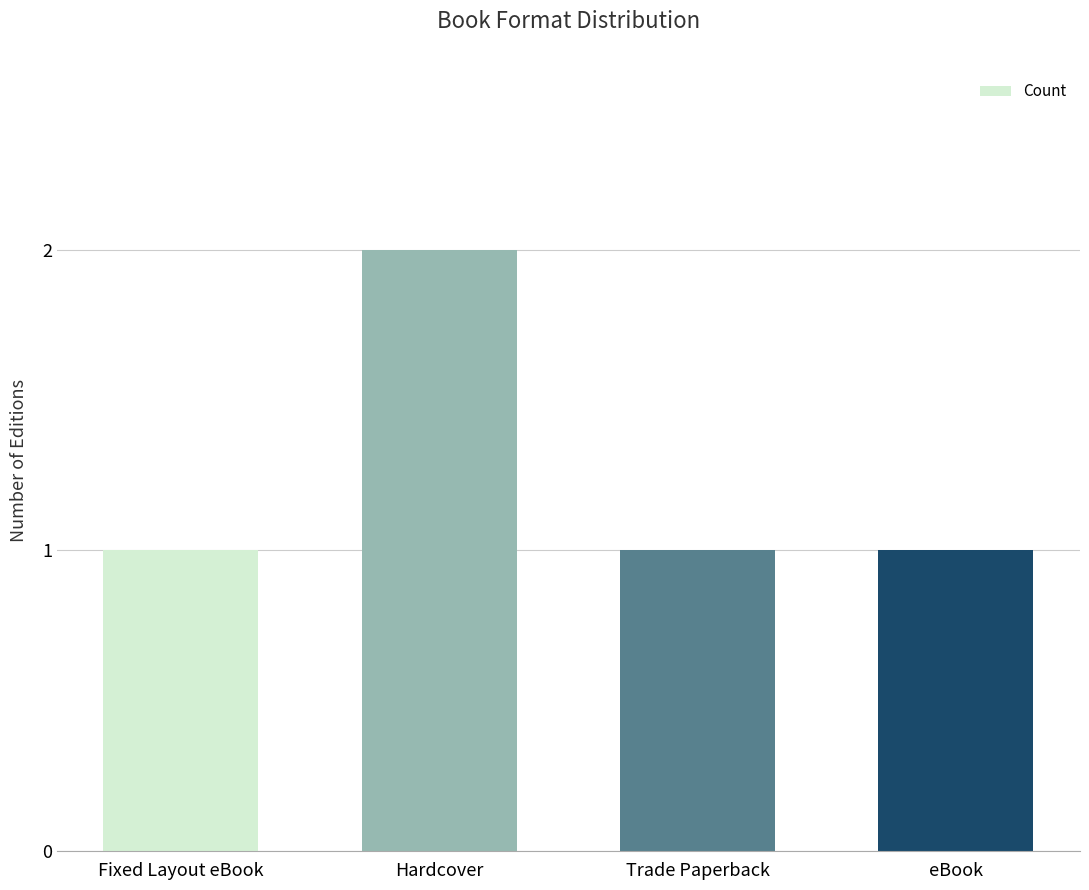

What is the difference between the maximum and minimum values?

1